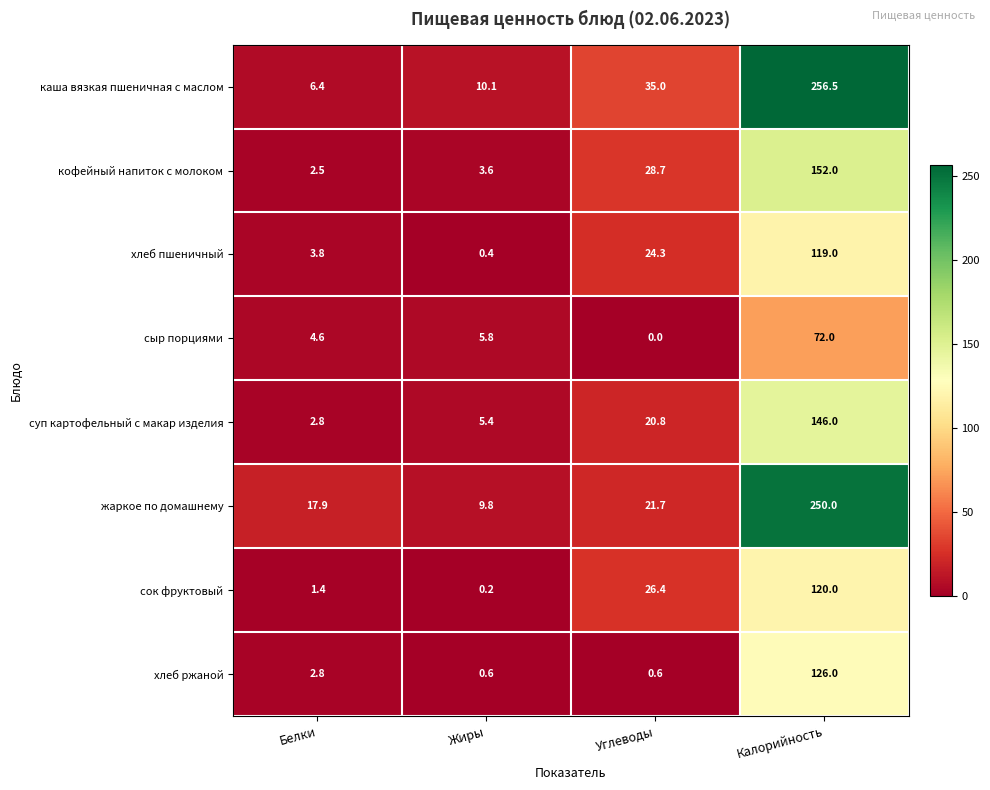

What is the maximum value for сок фруктовый?

120.0